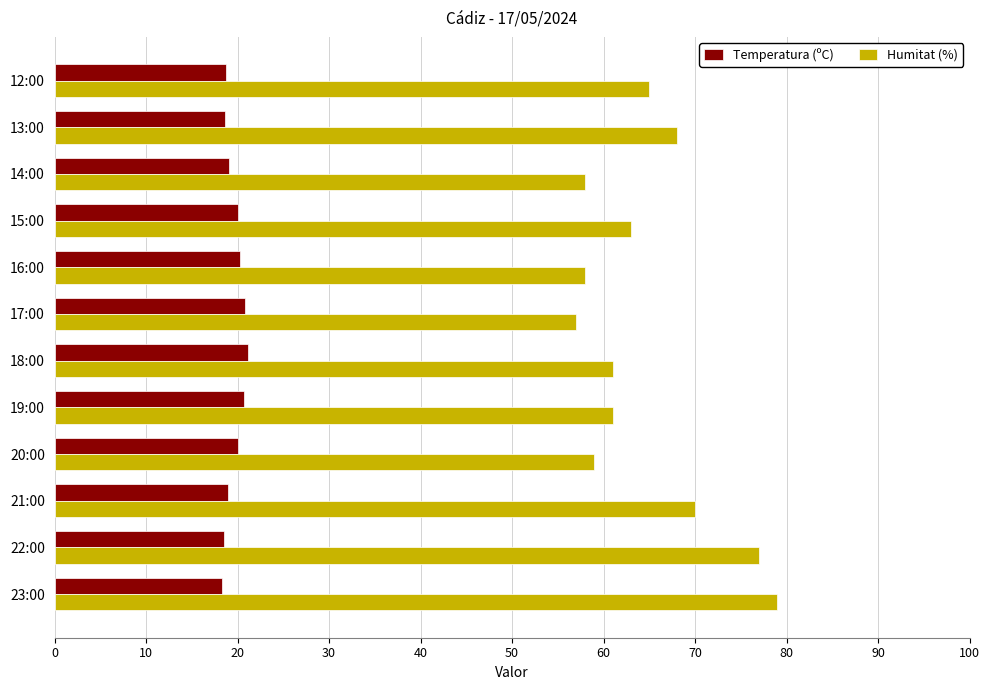

At 22:00, list the series in order from smallest to largest.

Temperatura (ºC), Humitat (%)